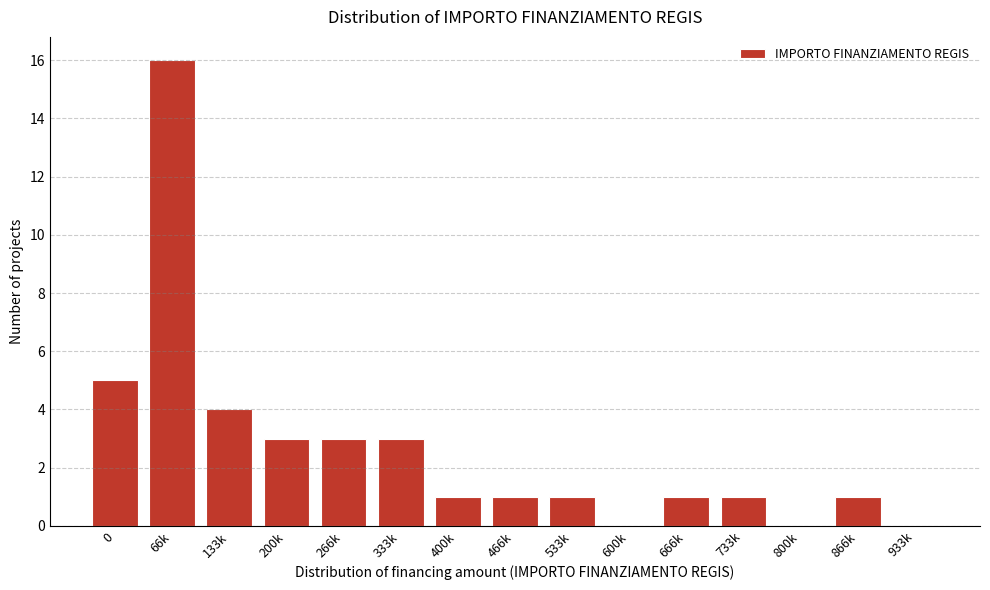

Reading left to right, transcribe all the data shown in this chart.

0=5	66k=16	133k=4	200k=3	266k=3	333k=3	400k=1	466k=1	533k=1	600k=0	666k=1	733k=1	800k=0	866k=1	933k=0